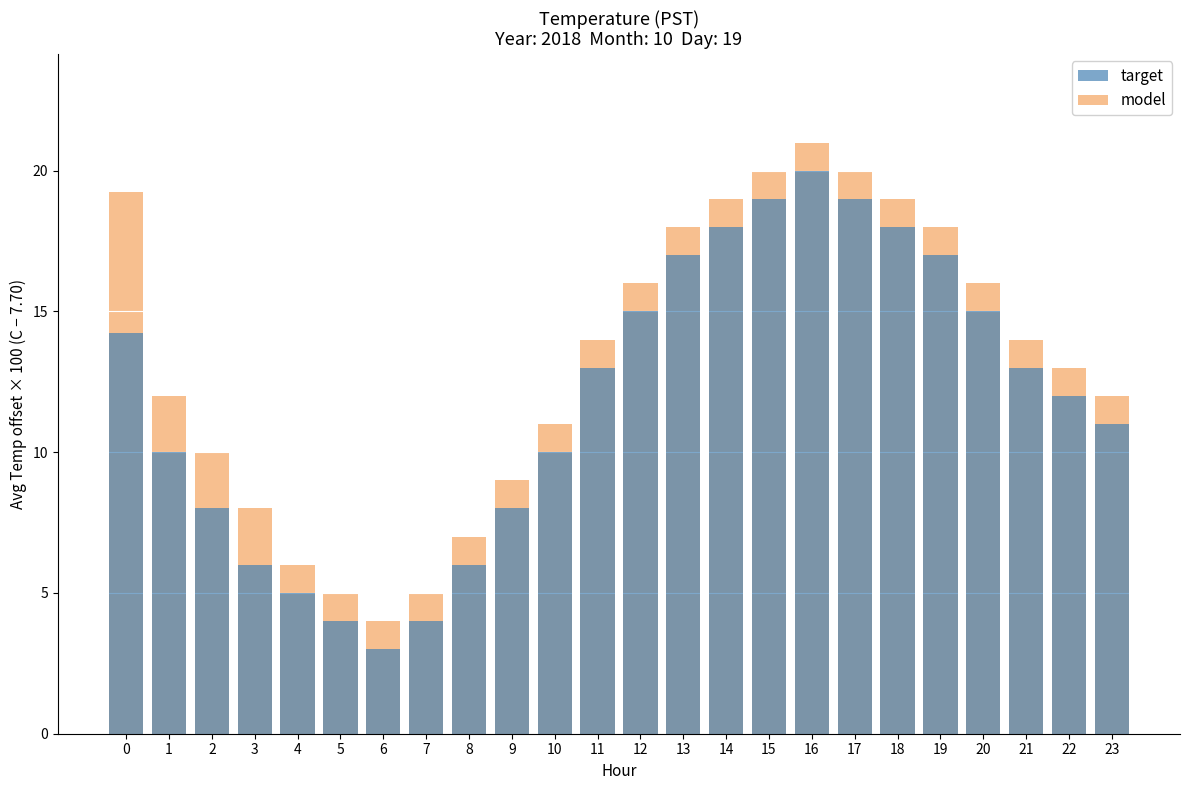

What is the maximum value for model?

21.0